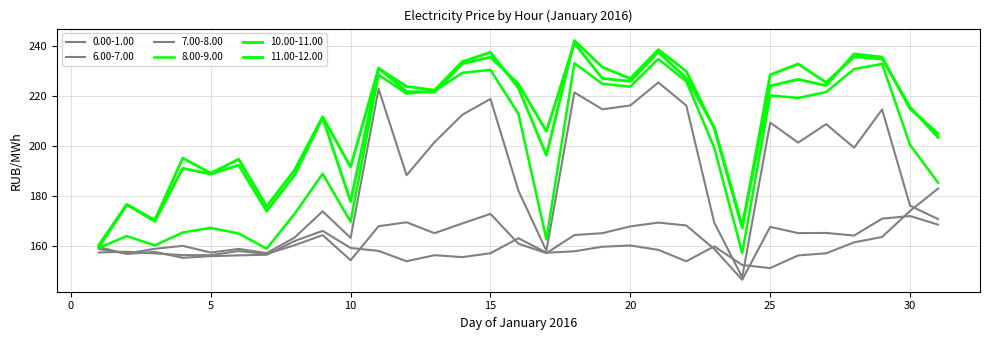

Rank the categories by 8.00-9.00 value from highest to lowest.

21, 18, 29, 28, 15, 14, 11, 22, 19, 20, 13, 27, 12, 25, 26, 16, 30, 23, 9, 31, 8, 10, 5, 4, 6, 2, 17, 3, 1, 7, 24